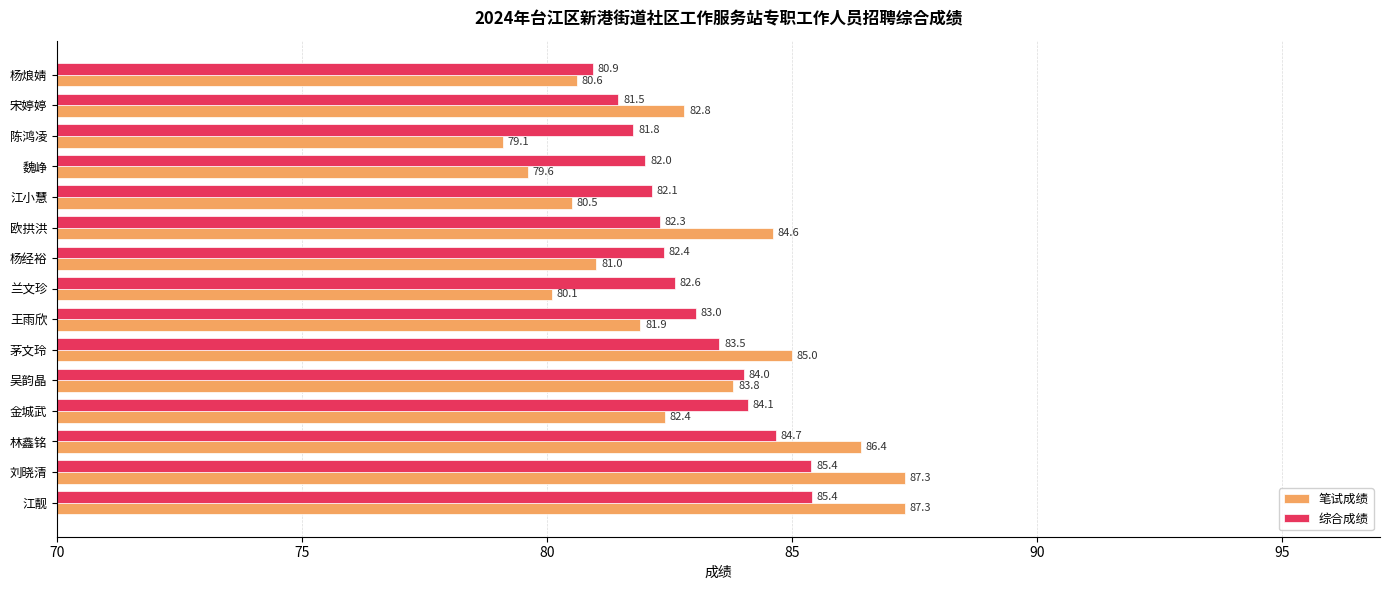

At which label is 笔试成绩 closest to 83?

宋婷婷